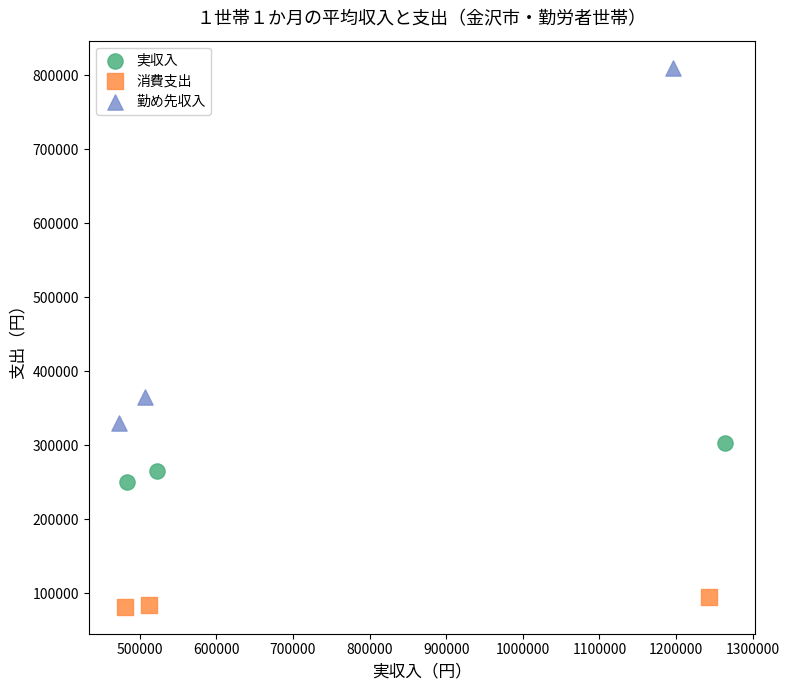

Which series has the largest Y range (max minus min)?

勤め先収入